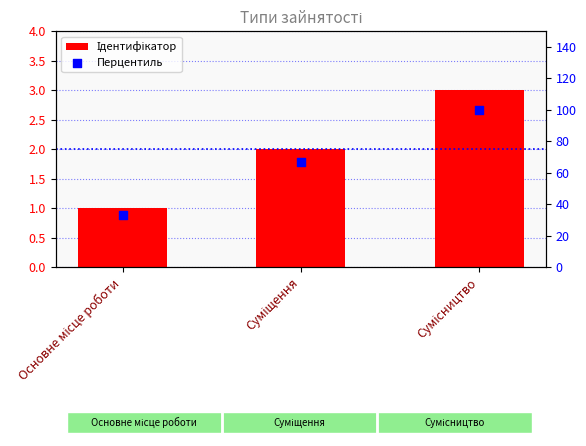

Which series has the widest spread of Y values?

Перцентиль